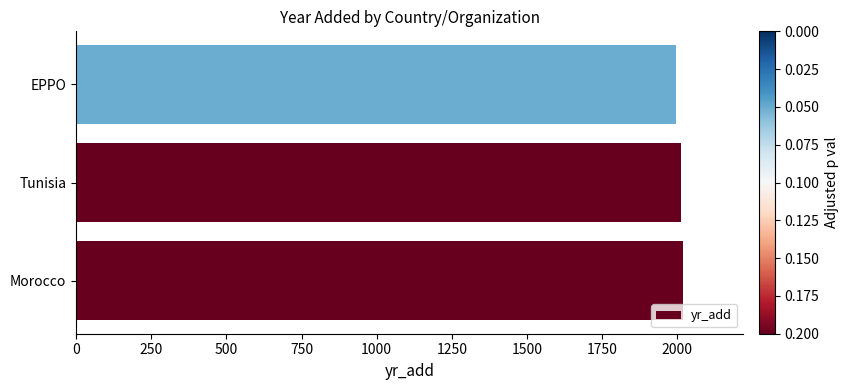

The value at EPPO is 2745. True or false?

False